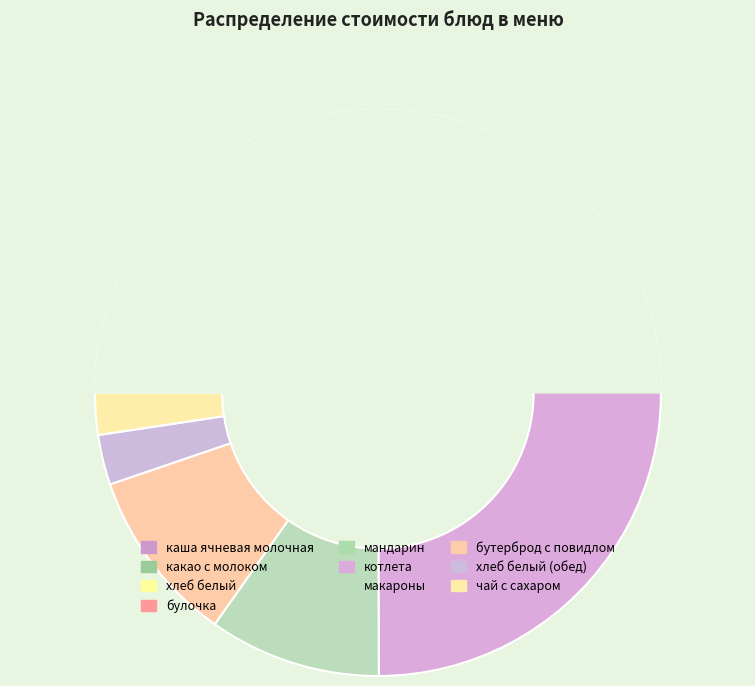

To the nearest percent, what is the average slice percentage?

10%